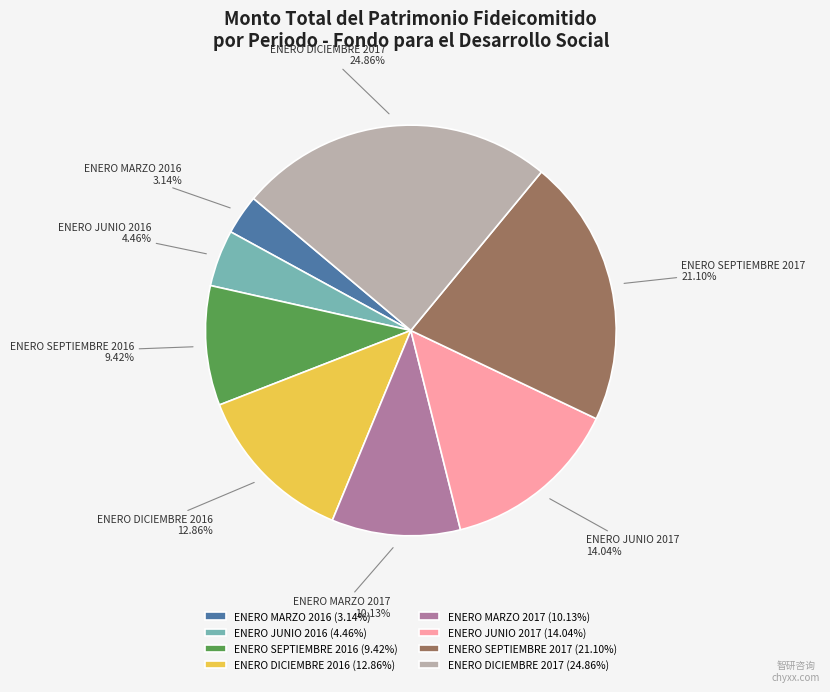

Do ENERO DICIEMBRE 2016 and ENERO JUNIO 2017 together represent more than half of the pie?

No